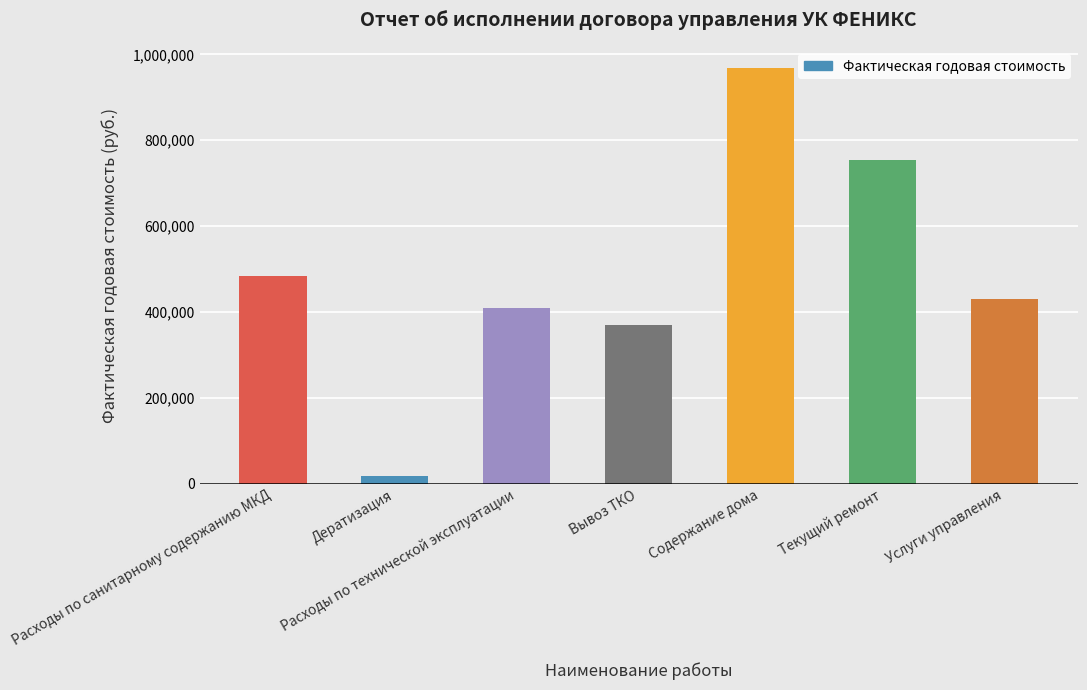

Rank the categories by value from highest to lowest.

Содержание дома, Текущий ремонт, Расходы по санитарному содержанию МКД, Услуги управления, Расходы по технической эксплуатации, Вывоз ТКО, Дератизация